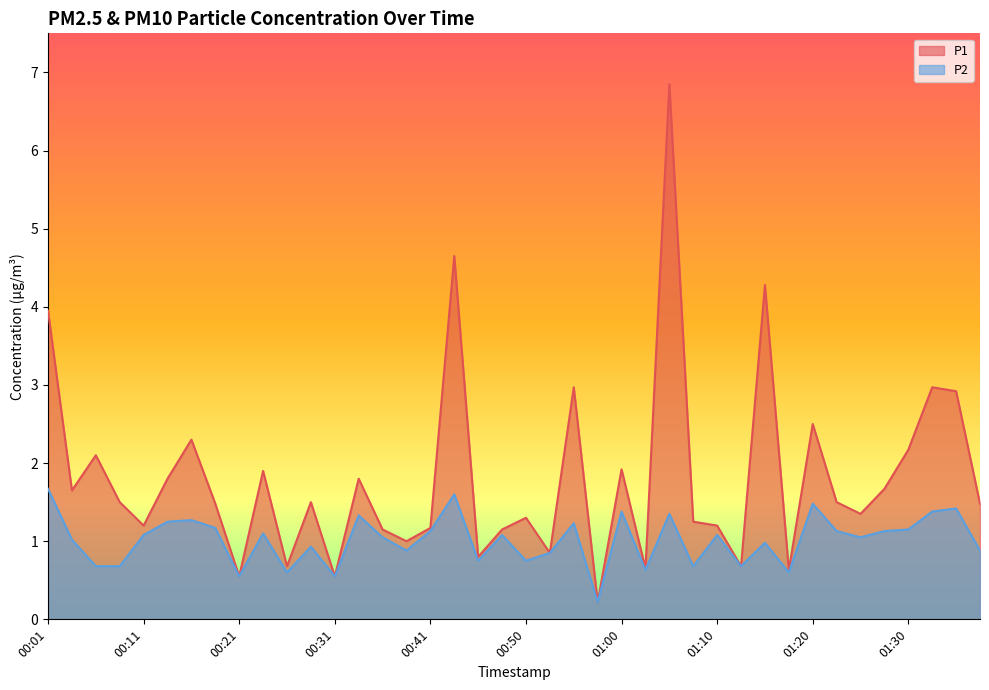

Is it true that P2 equals 1.3 at 00:16?

True